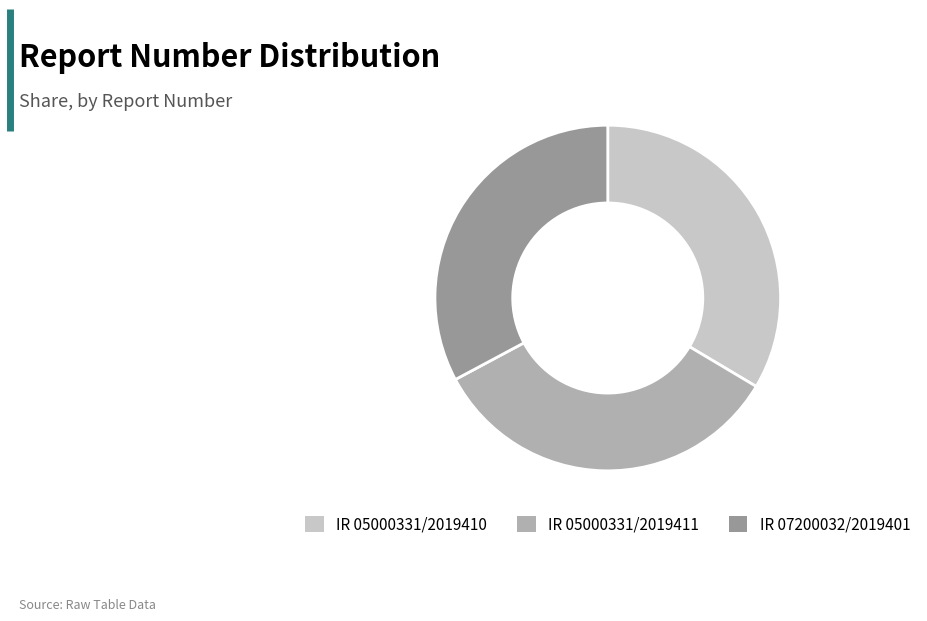

How many slices are in this pie chart?

3